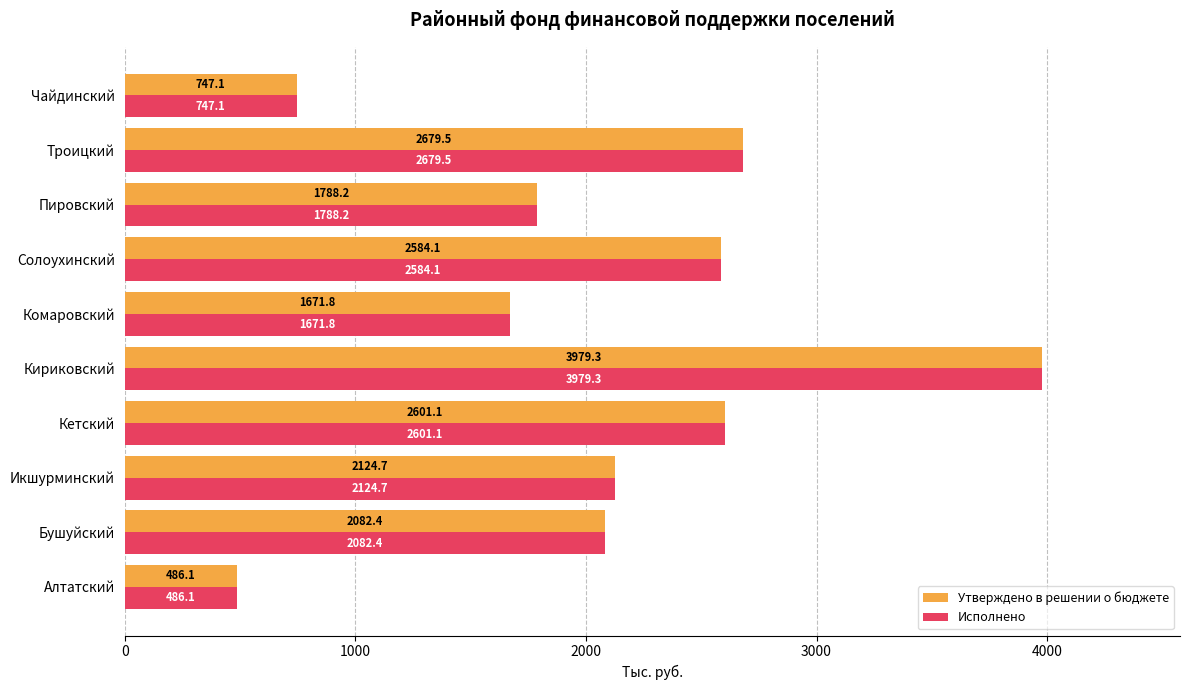

What is the difference between the maximum and second lowest values in the Исполнено series?

3232.3